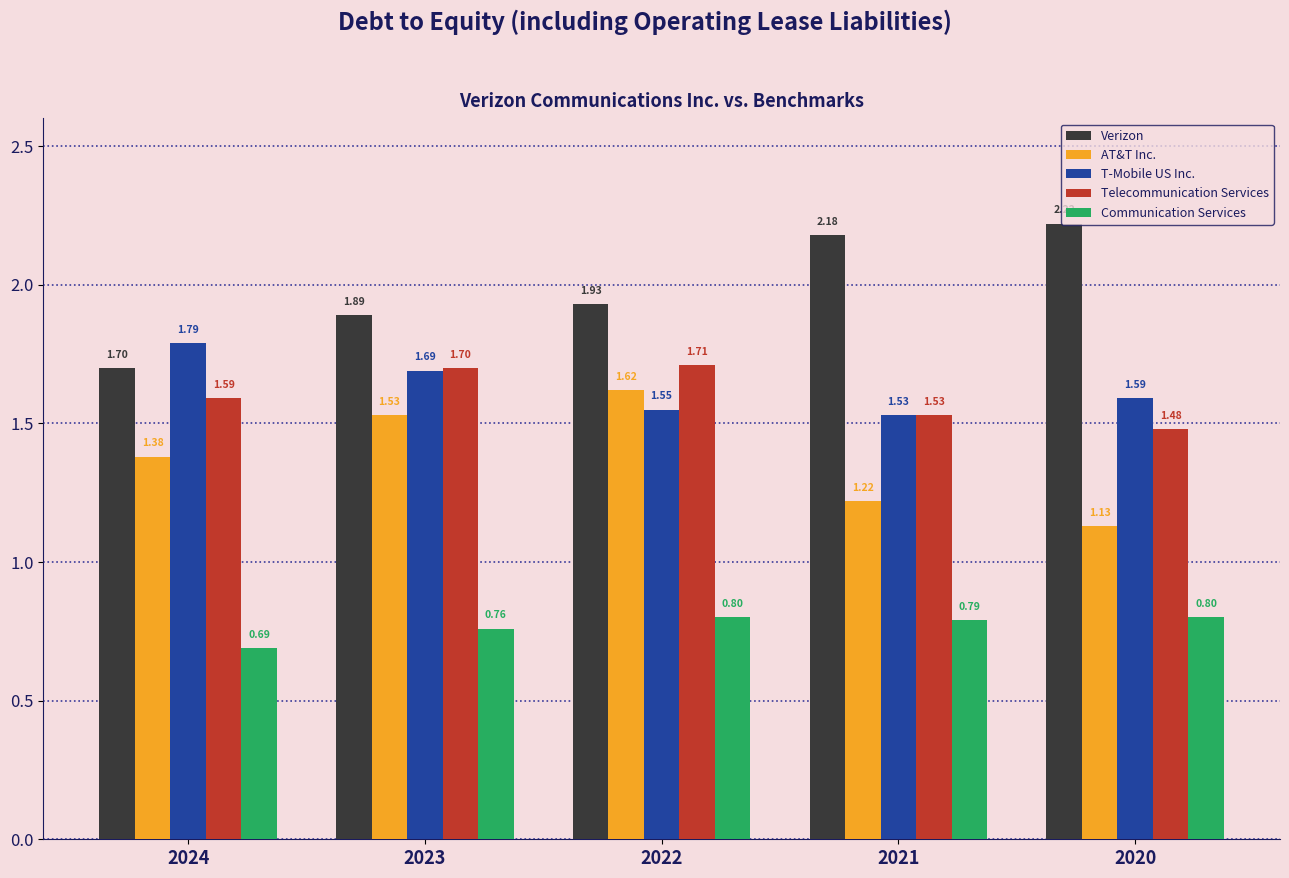

Which series has the largest range (max minus min)?

Verizon